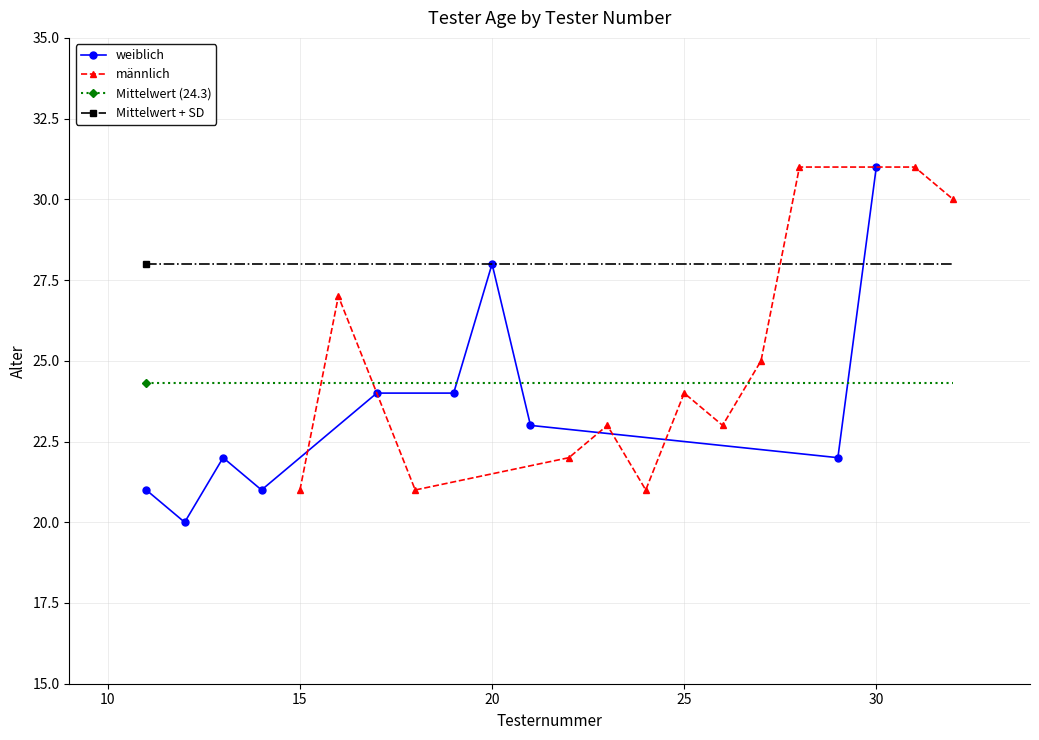

How many data points are less than 24?

6